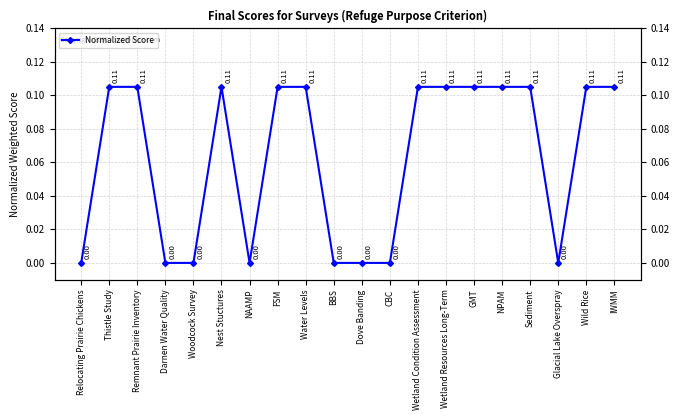

The chart shows a value of 0.0 at Remnant Prairie Inventory. True or false?

False